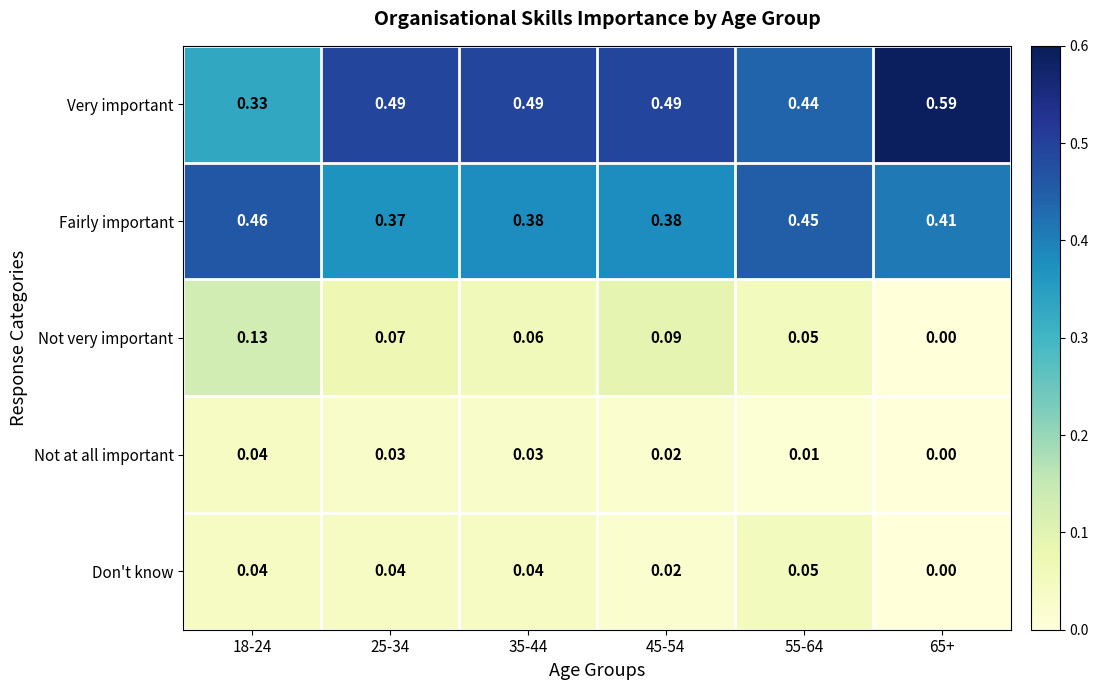

How many data points does each series have?

6